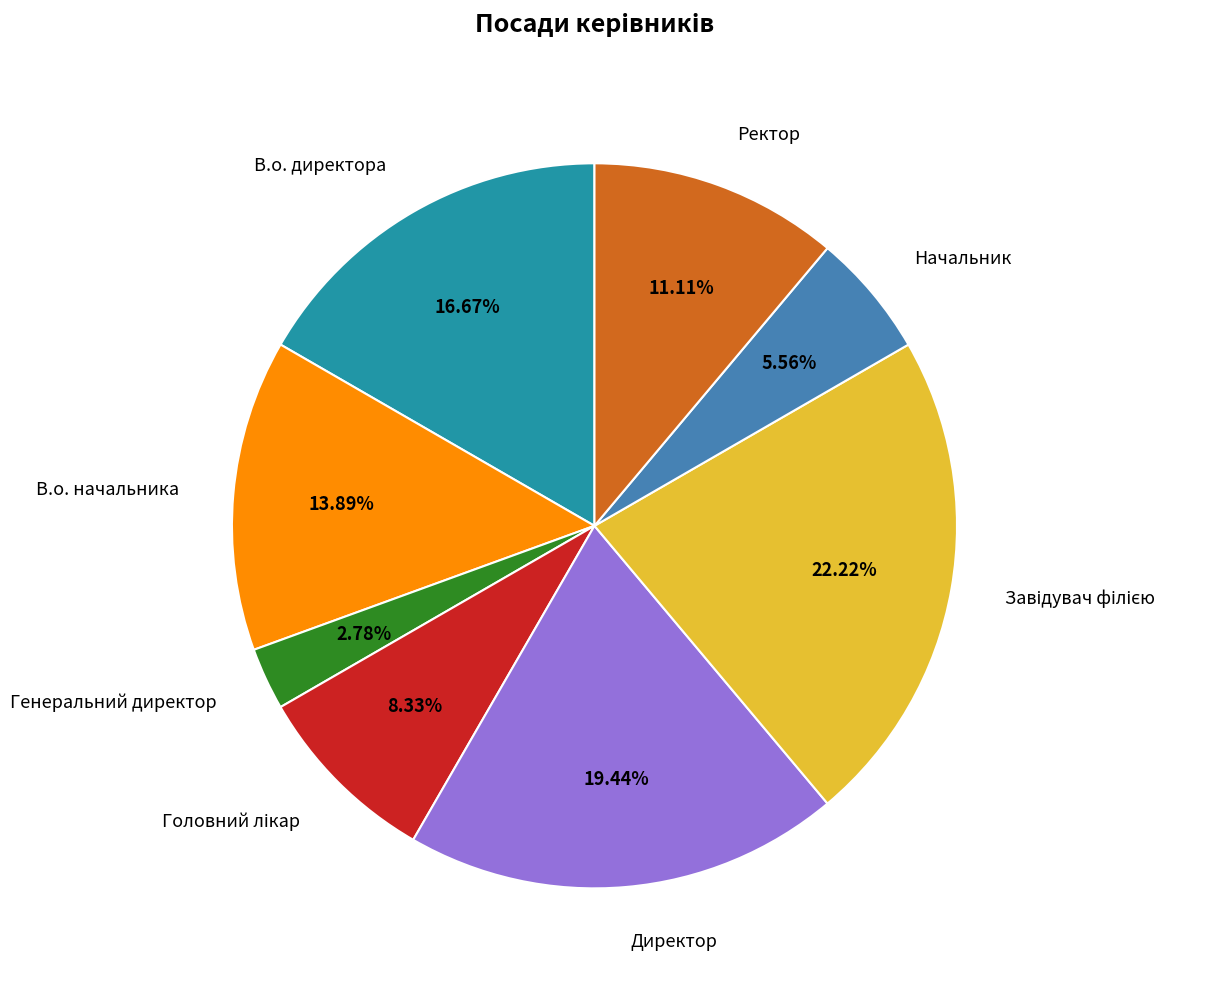

To the nearest percent, what portion does В.о. директора represent?

17%